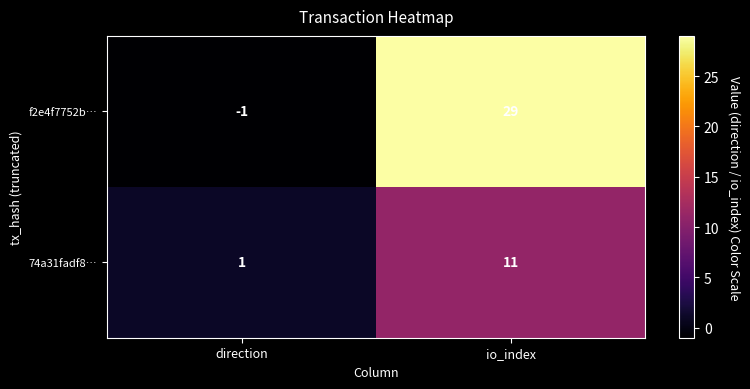

Which series has the widest spread of values?

f2e4f7752b…